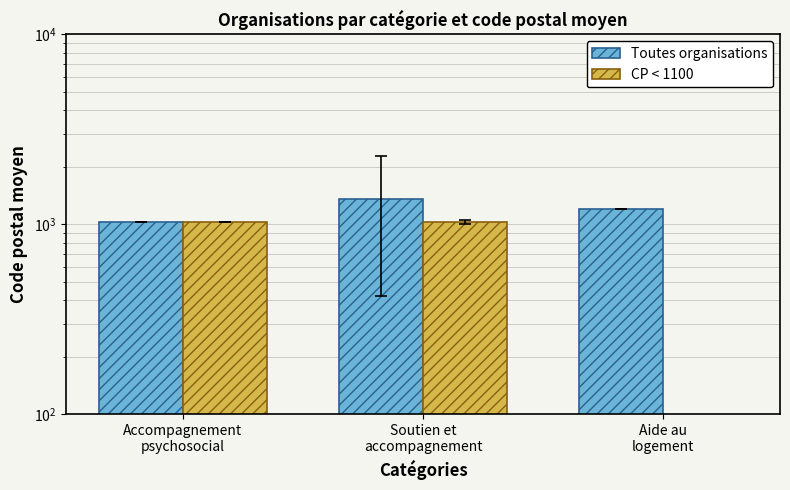

Where is Toutes organisations nearest to the value 1191?

Aide au
logement